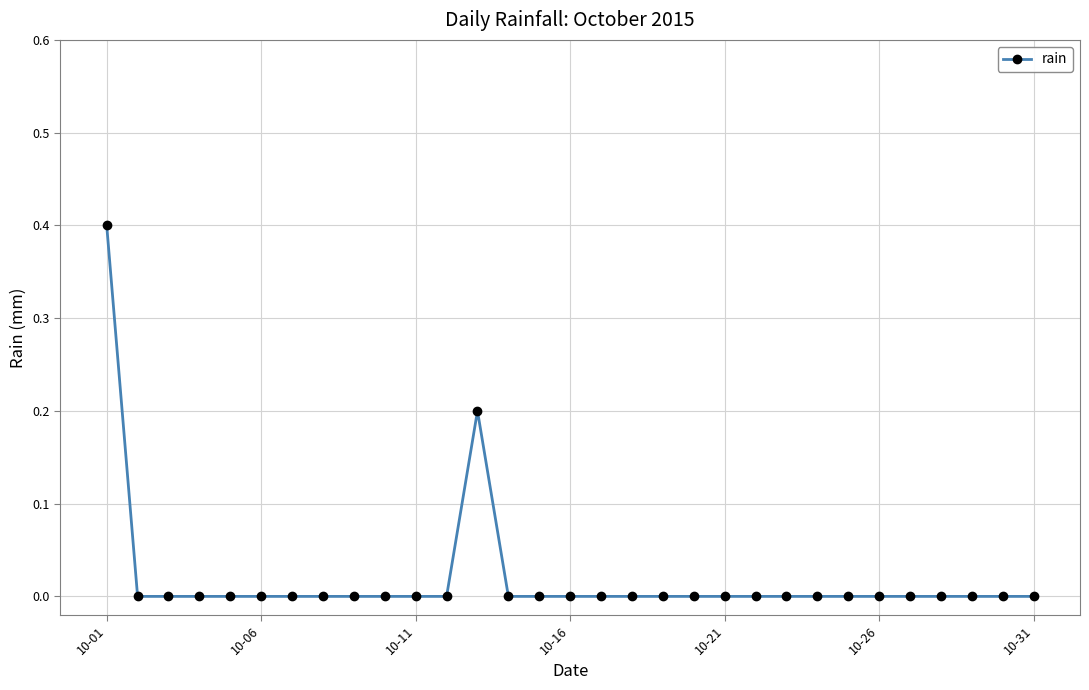

How many series are shown in this chart?

1